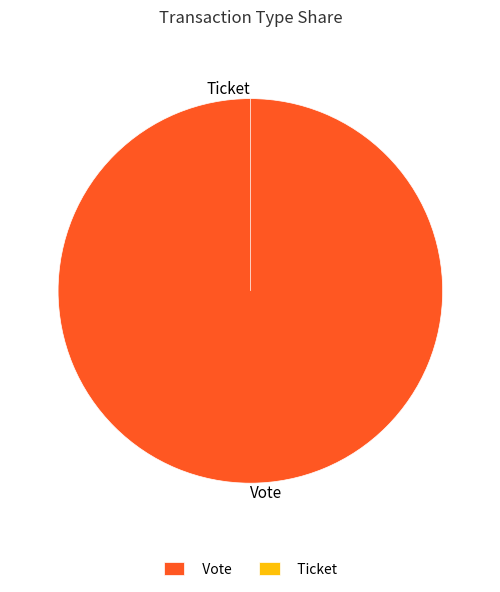

How much of the chart is everything except Ticket?

100.0%